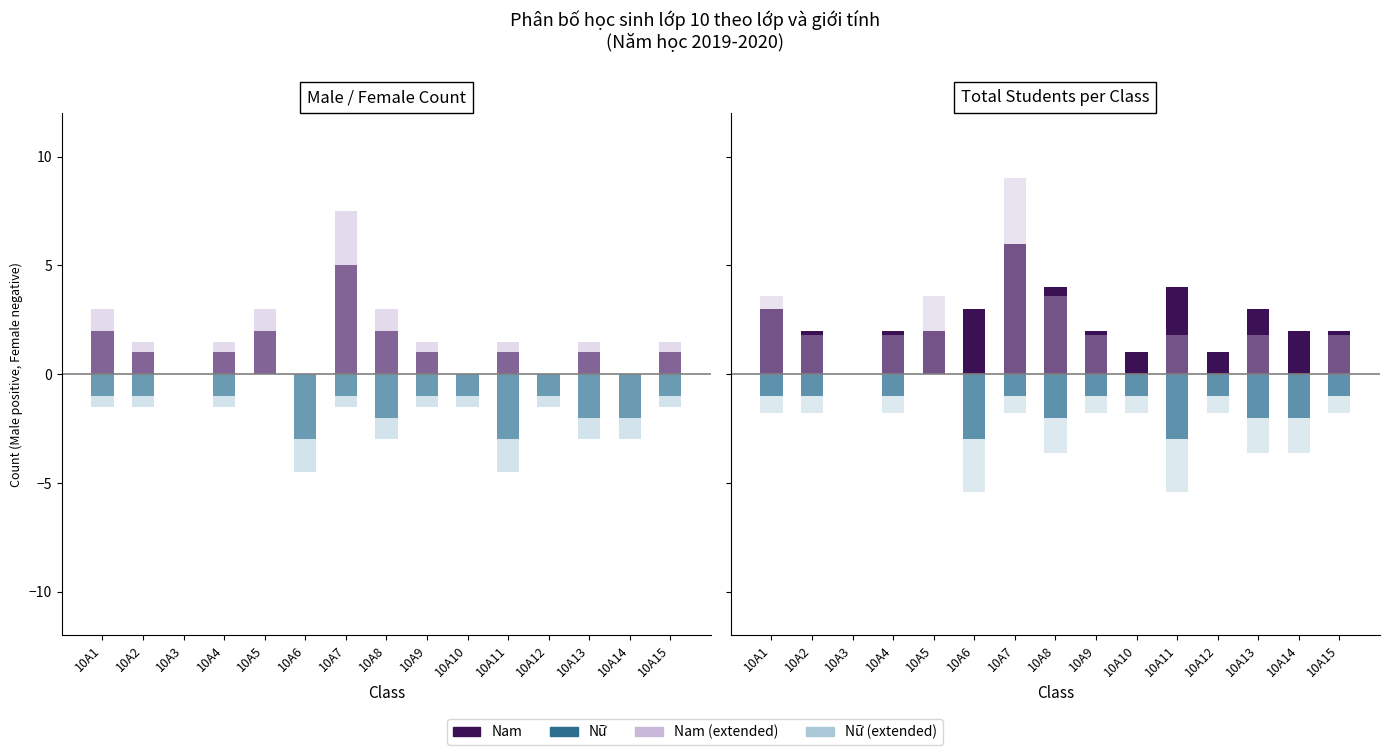

Rank the series by their maximum value, from lowest to highest.

Nữ, Nam